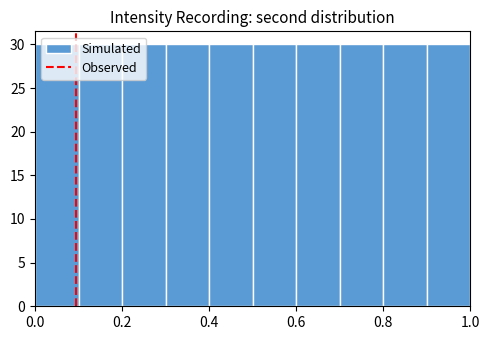

Reading left to right, list every bar in this chart as the range it spans on the x-axis followed by its height. The values are not printed on the chart, so give them approximately, as read against the axis.

0.0 to 0.1: 30
0.1 to 0.2: 30
0.2 to 0.3: 30
0.3 to 0.4: 30
0.4 to 0.5: 30
0.5 to 0.6: 30
0.6 to 0.7: 30
0.7 to 0.8: 30
0.8 to 0.9: 30
0.9 to 1.0: 30